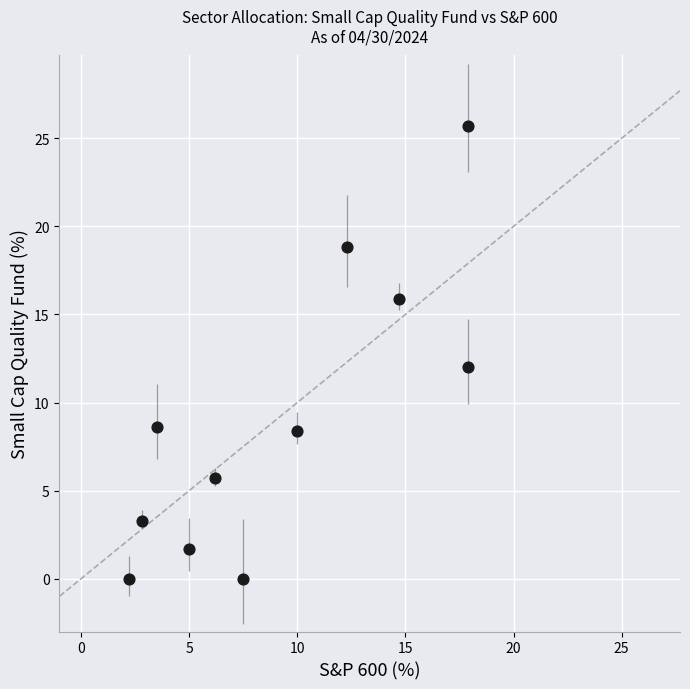

What is the range of X values (max minus min)?

15.7